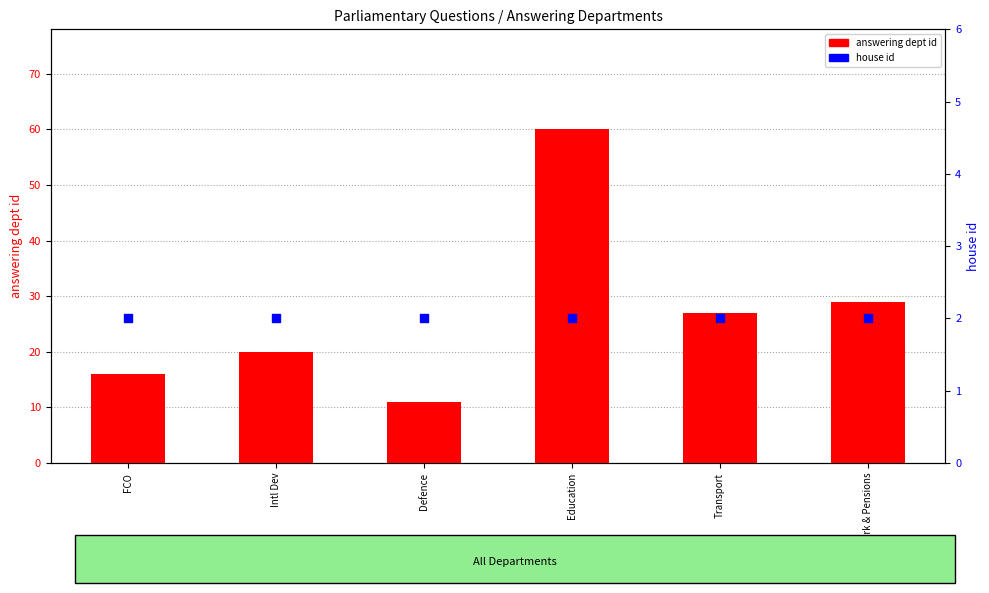

Which series contains the lowest Y value?

house id